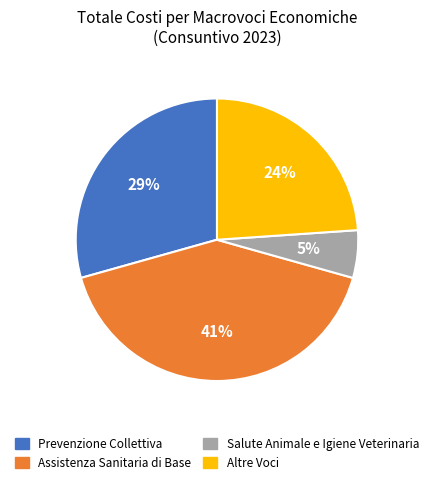

To the nearest percent, what is the difference between the largest and smallest slice percentages?

36%